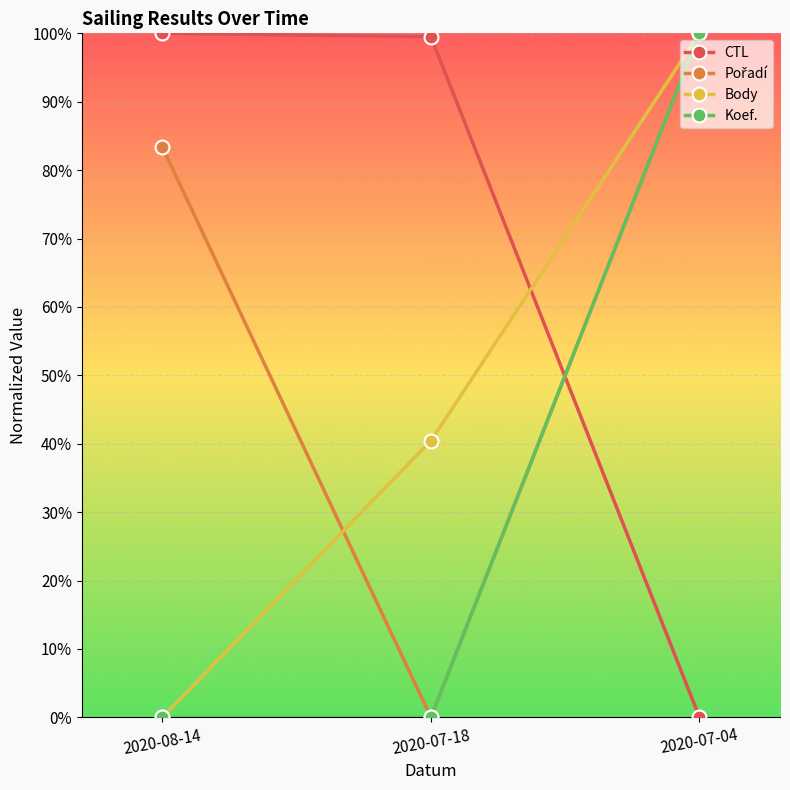

What is the approximate value of Body at 2020-07-18?

0.4